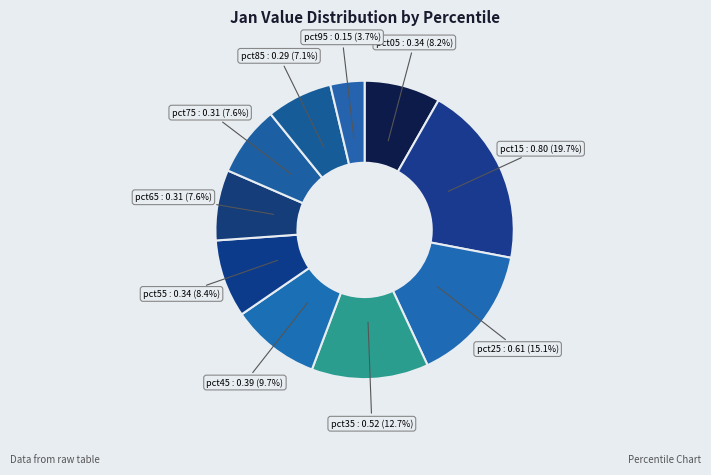

Which category has the biggest portion of the pie?

pct15